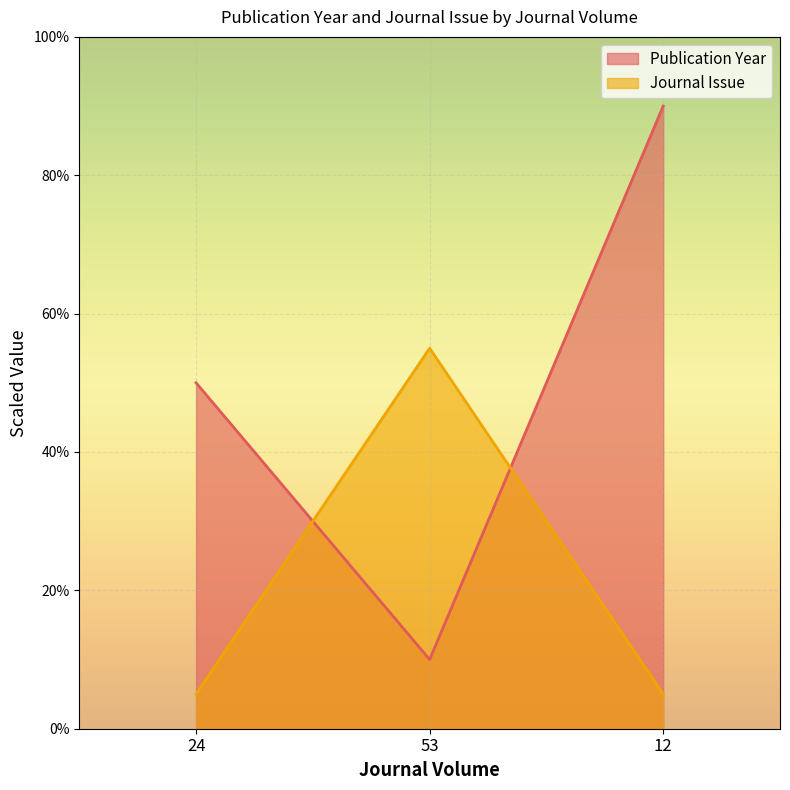

Which category has the highest value across all series?

12